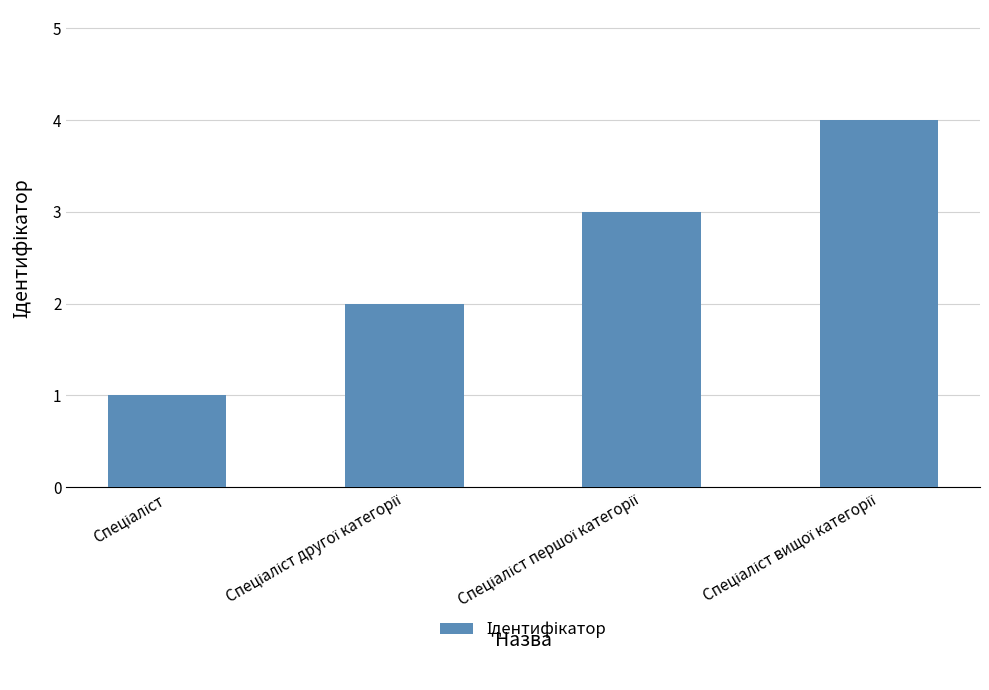

What is the value of the 1st bar from the left?

1